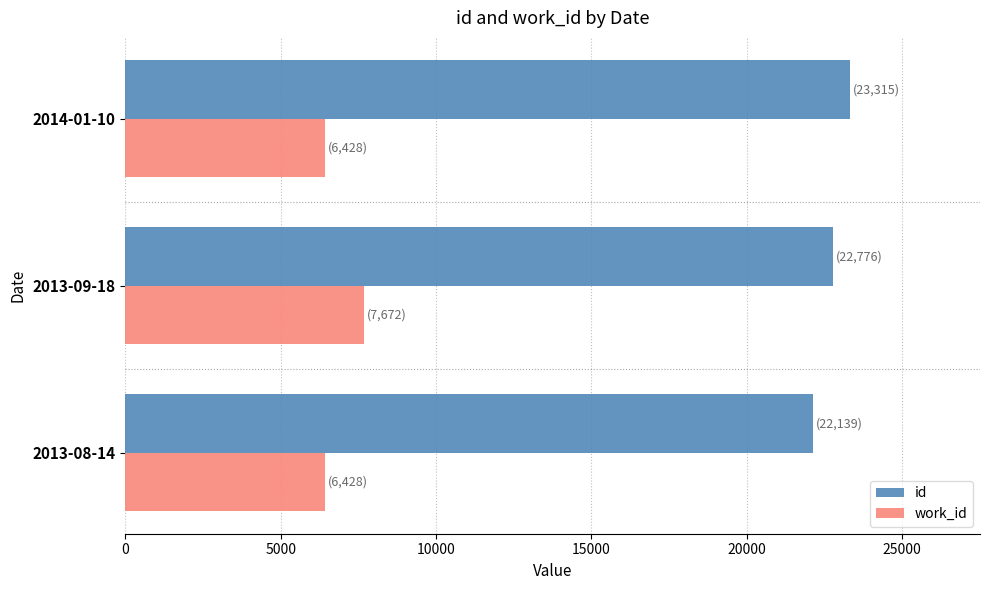

Rank the series at 2013-08-14 from highest to lowest value.

id, work_id